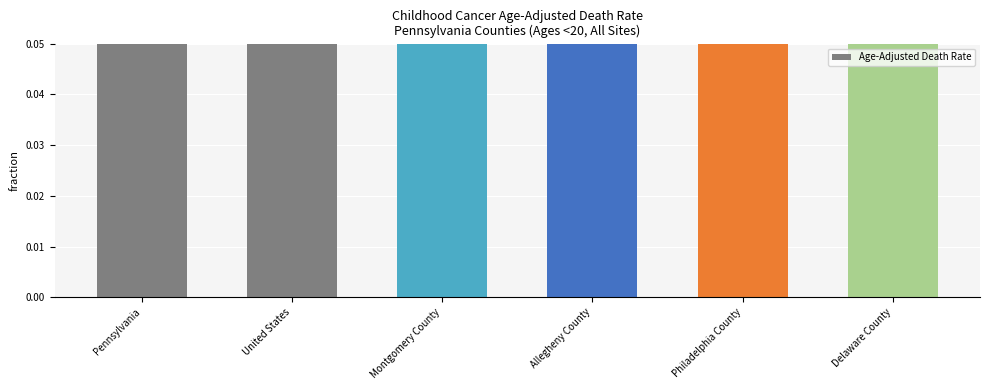

What is the difference between the maximum and minimum values?

1.0